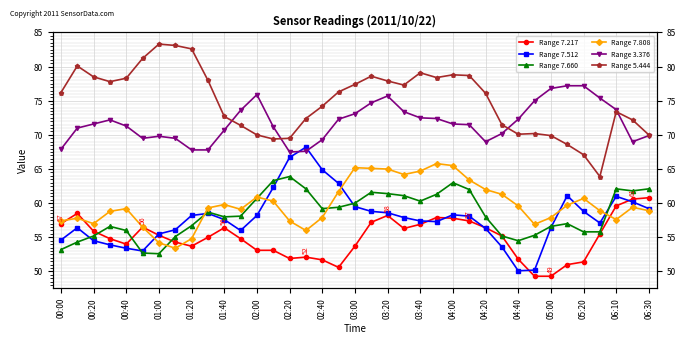

What is the sum of all Range 7.217 values?

2035.0